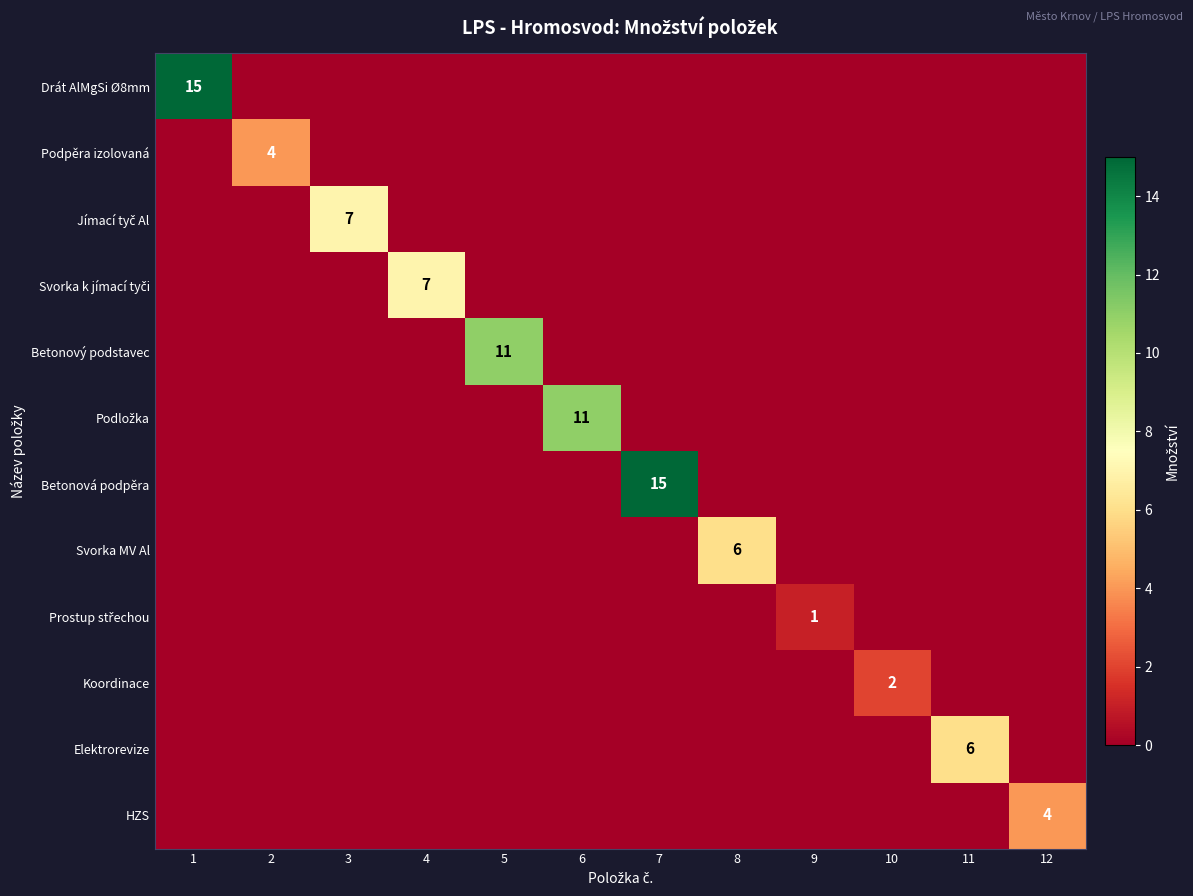

Which label corresponds to the largest value in the chart?

1